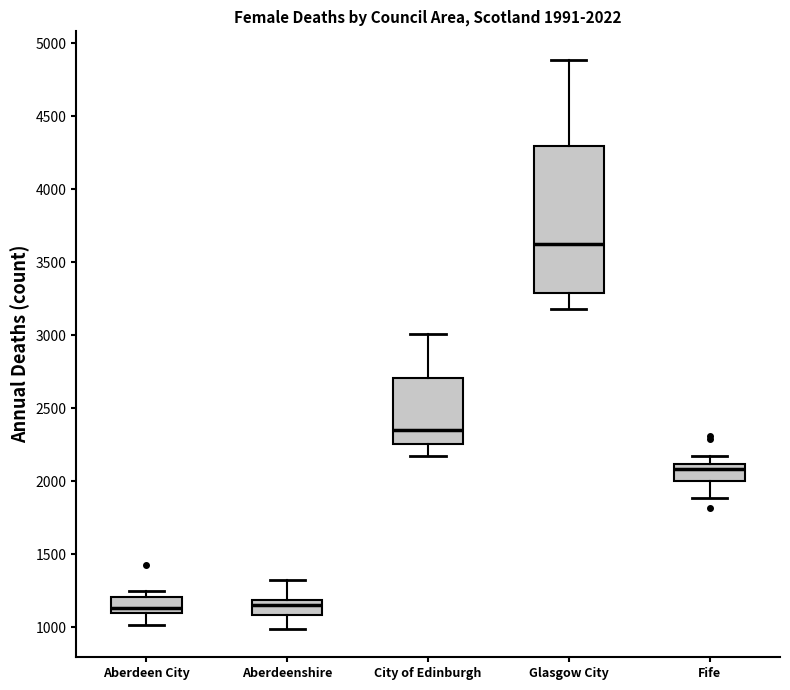

Comparing the boxes themselves (not the whiskers), which one is the tallest?

Glasgow City